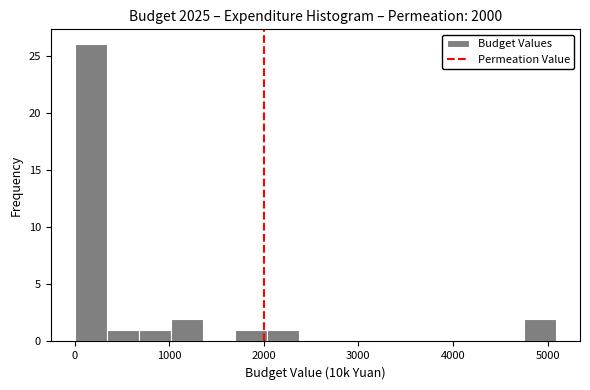

Around what value on the x-axis is the tallest bar? Give the approximate position of its centre, as read against the axis.

200